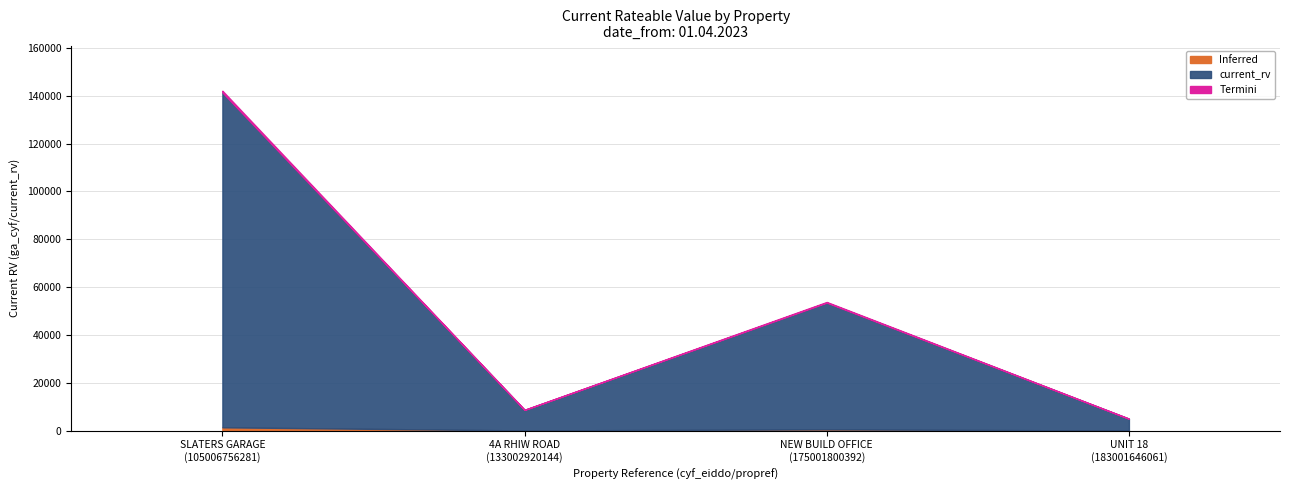

What is the value of the 1st point from the left?

140000